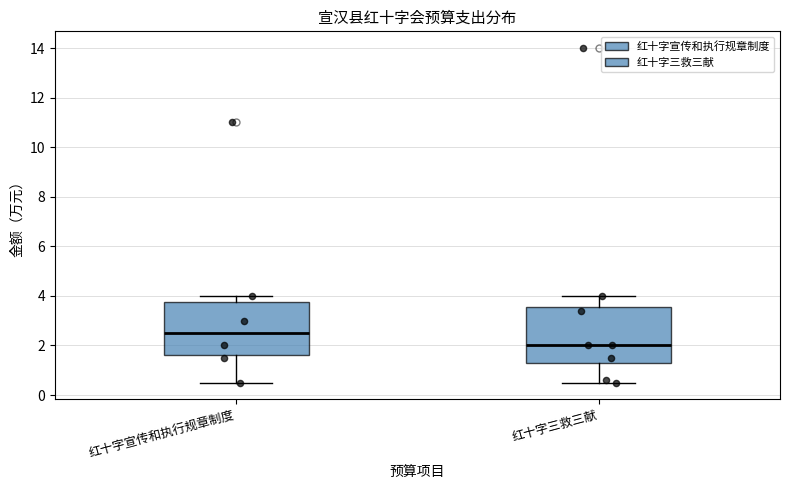

Which box has the highest median line?

红十字宣传和执行规章制度